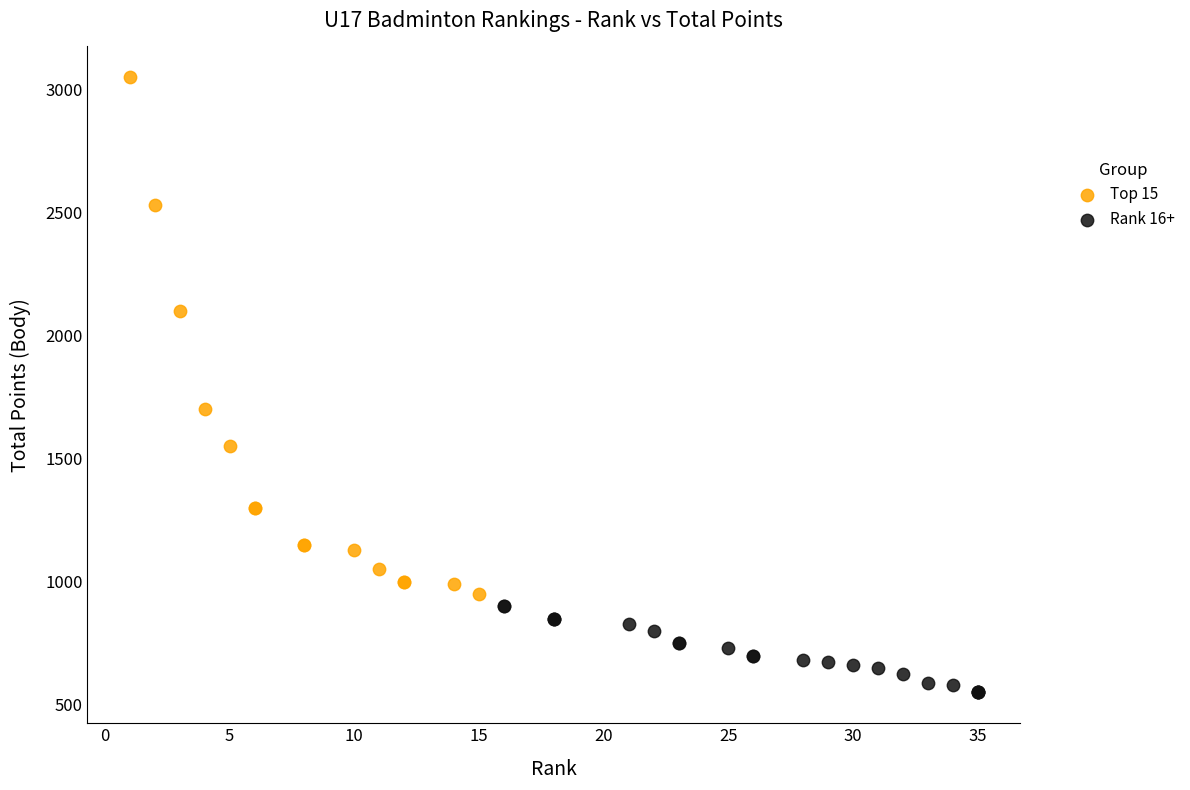

Which series reaches the maximum Y coordinate?

Top 15